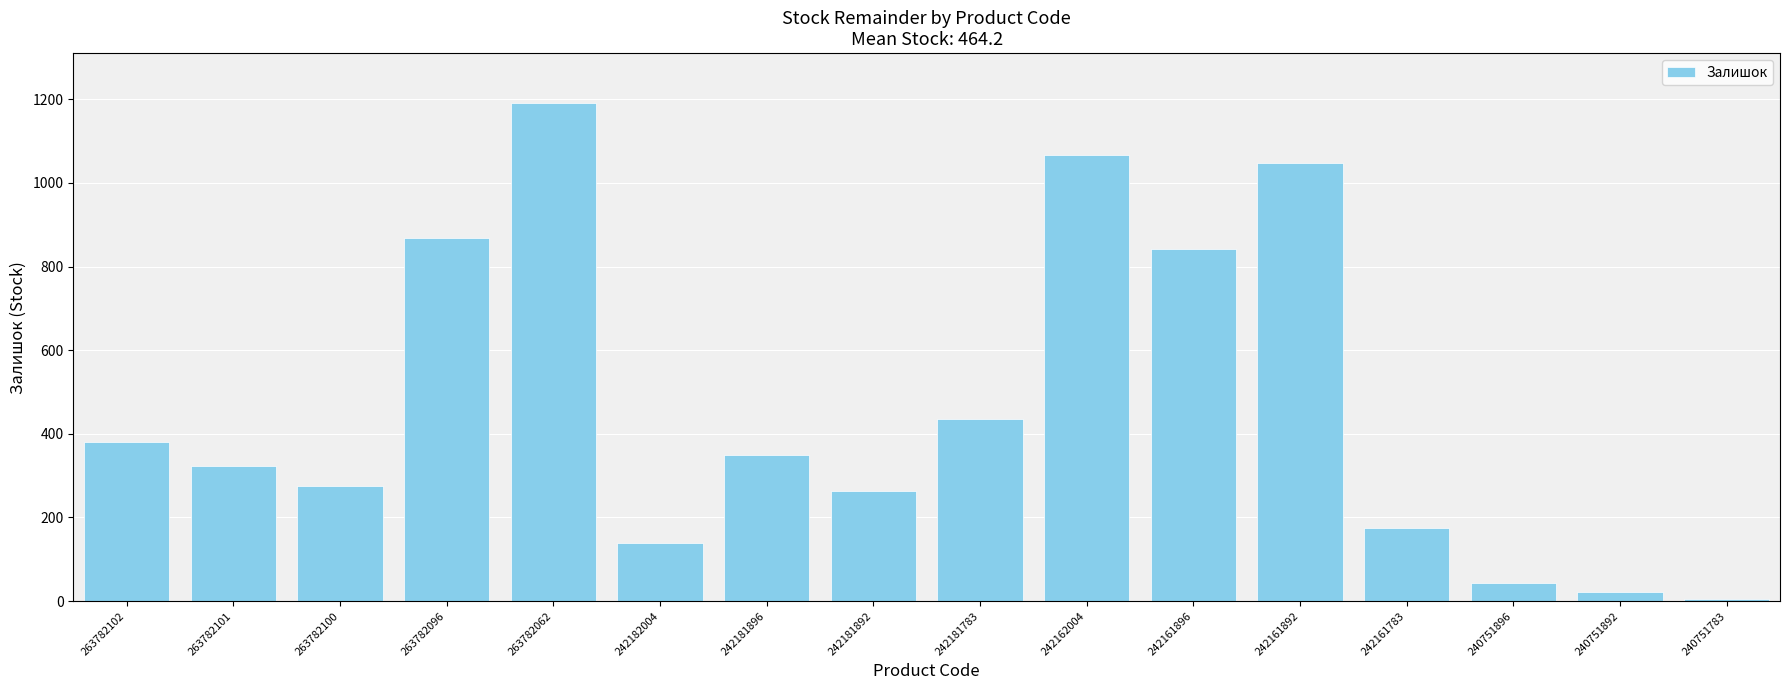

What is the change in value from 242161896 to 240751892?

-819